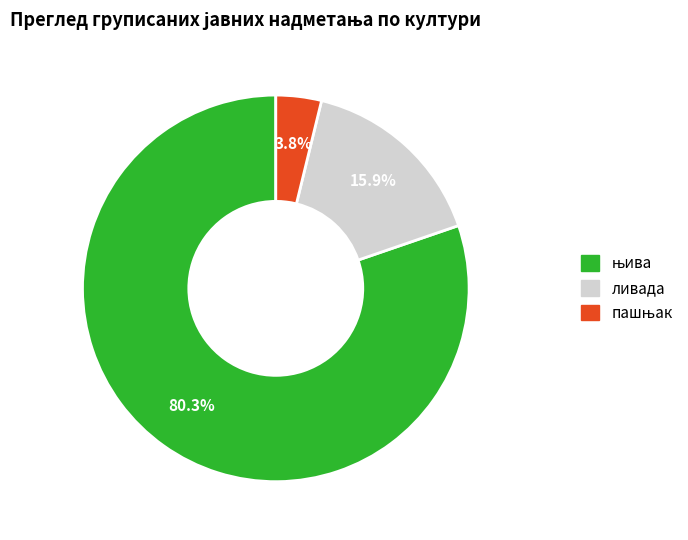

How much of the chart is everything except ливада?

84.1%